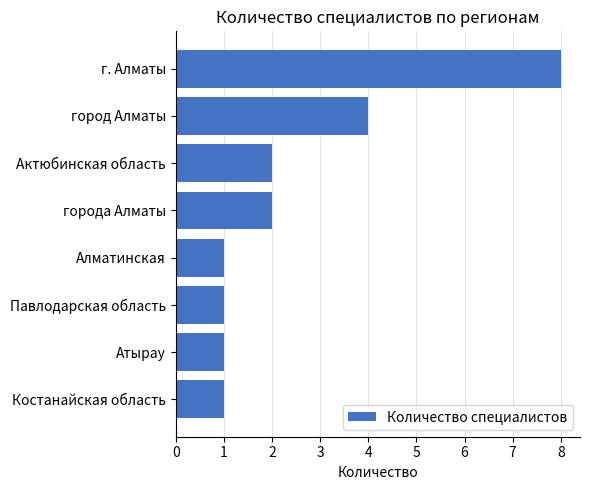

At which category does the chart reach its peak across all series?

г. Алматы